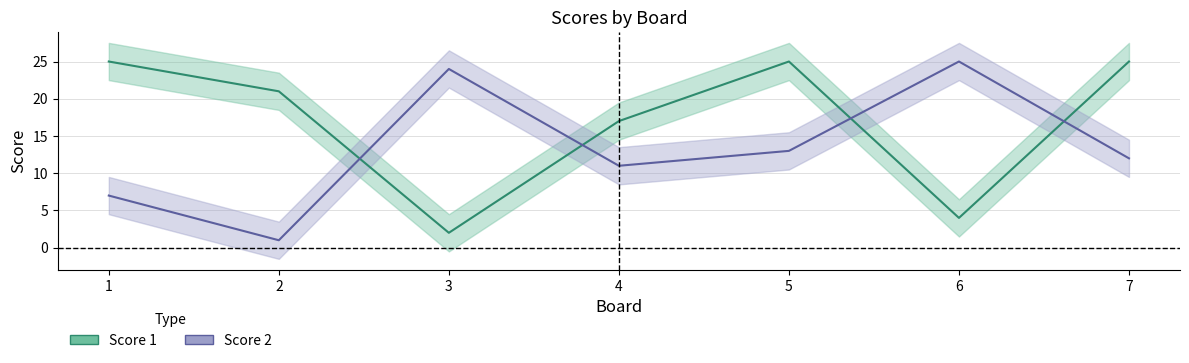

At which category is the sum across all series the highest?

5